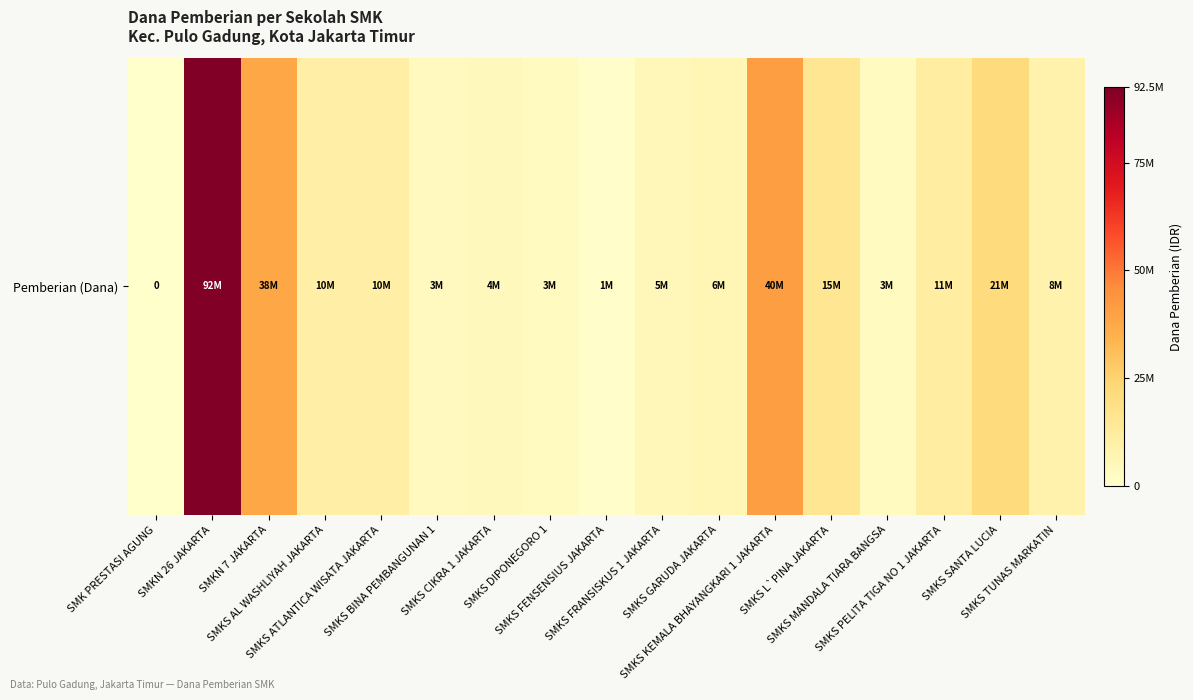

True or false: the data shows 4000000 at SMKS CIKRA 1 JAKARTA.

True